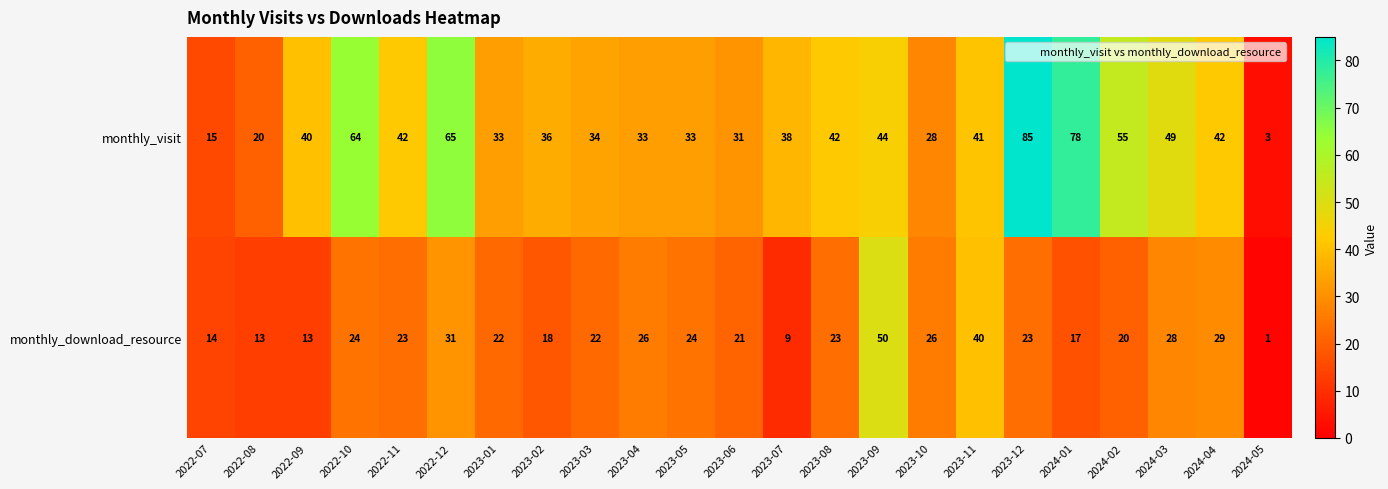

How many data points does each series have?

23